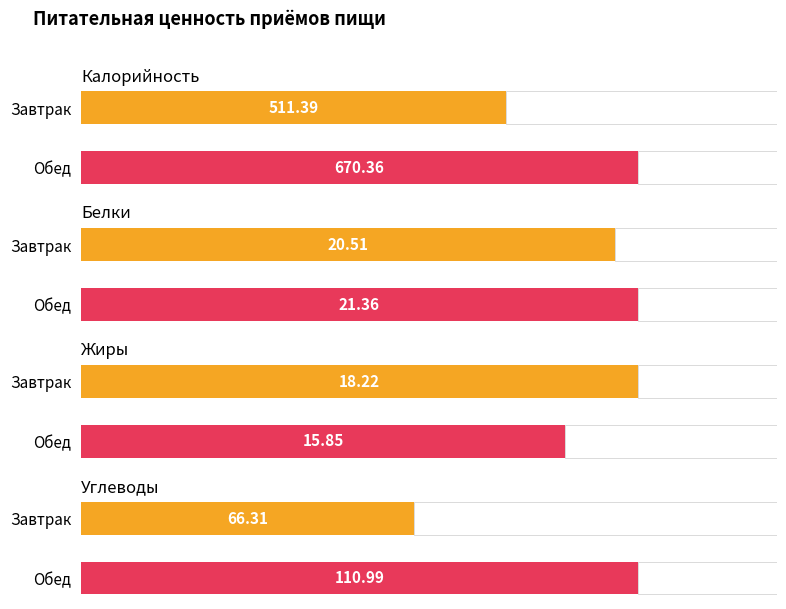

Which series changed the most between Завтрак and Обед?

Калорийность